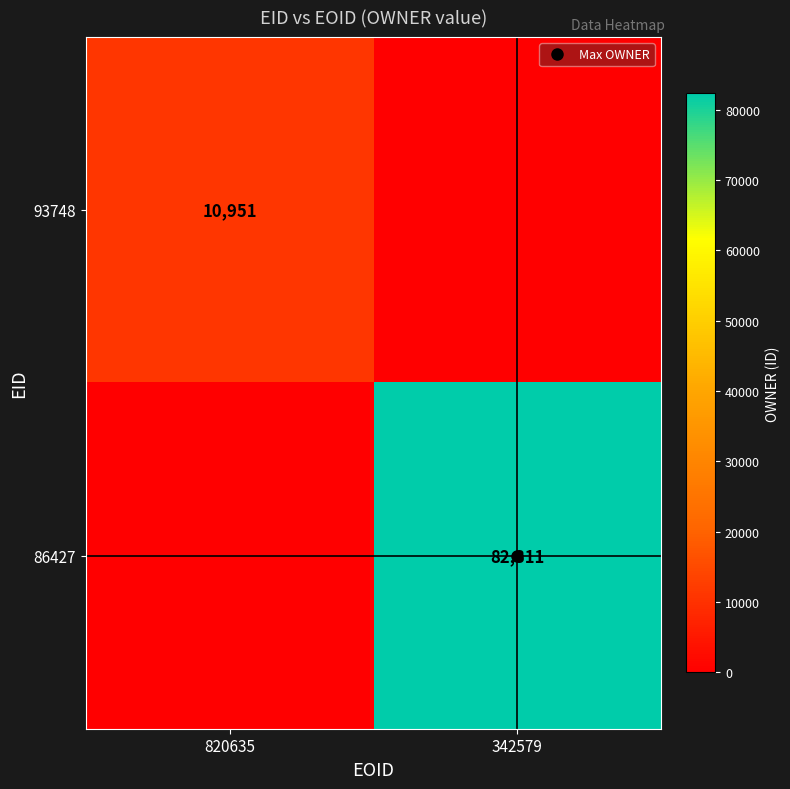

Rank the series at 820635 from highest to lowest value.

93748, 86427